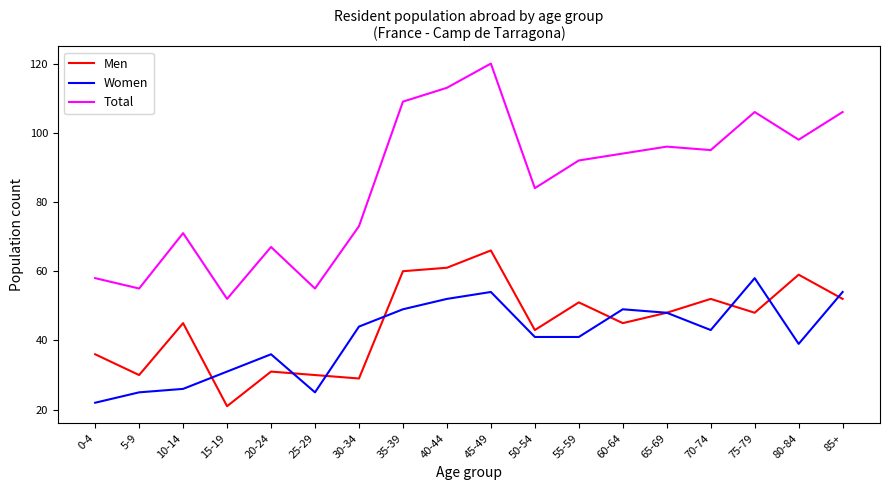

What is the difference between the maximum and minimum values in the Women series?

36